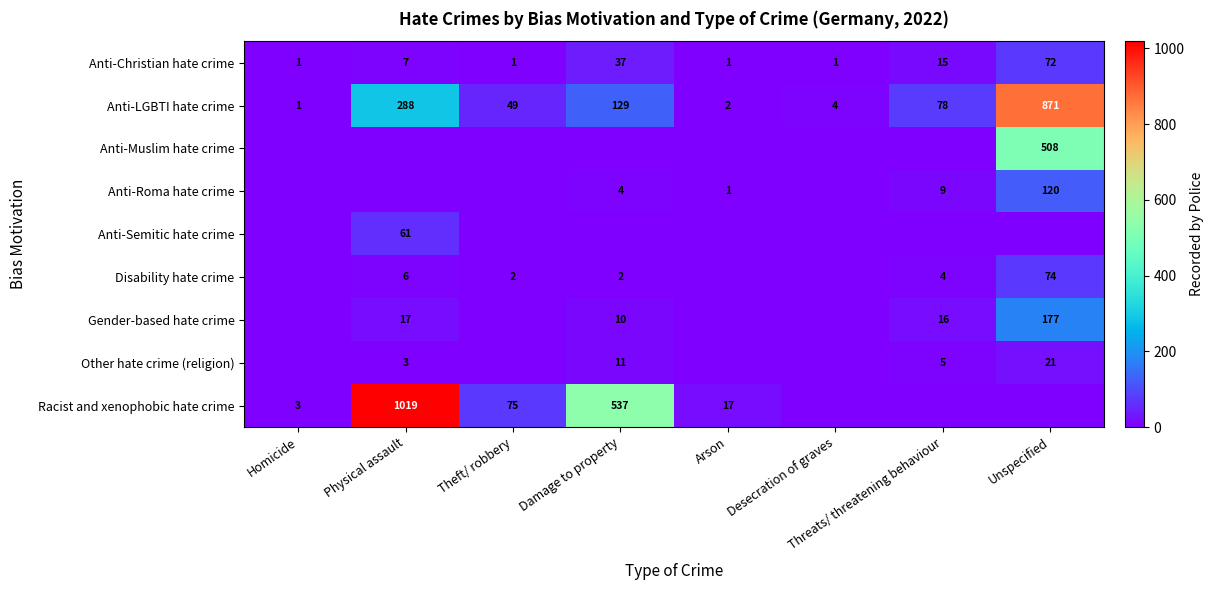

The value of Anti-Semitic hate crime at Physical assault is 29. True or false?

False